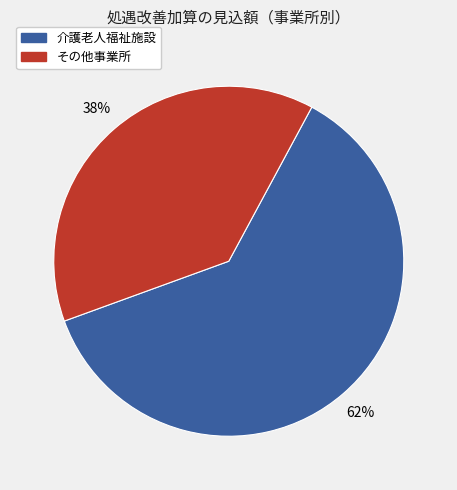

What is the largest slice in the pie chart?

介護老人福祉施設